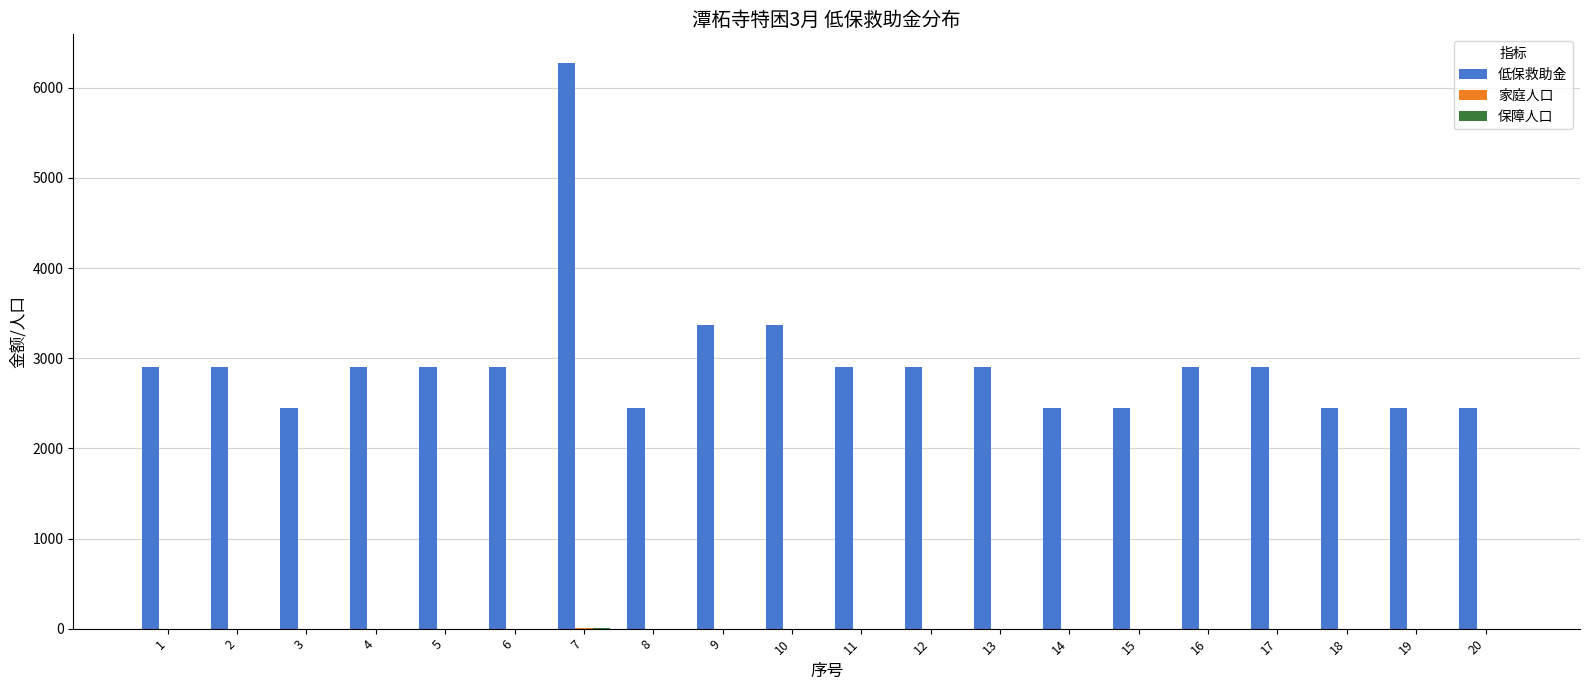

At which category is the sum across all series the highest?

7